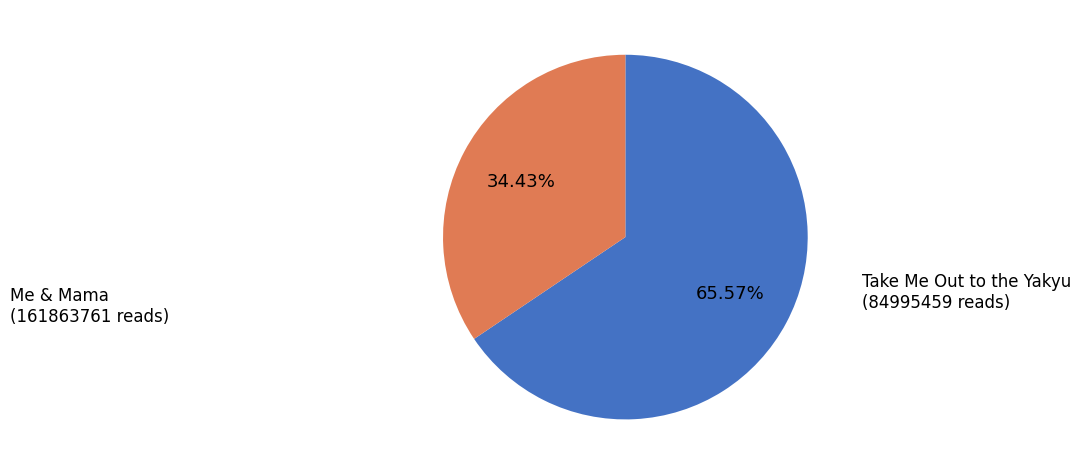

Rank the categories by value from highest to lowest.

Me & Mama, Take Me Out to the Yakyu